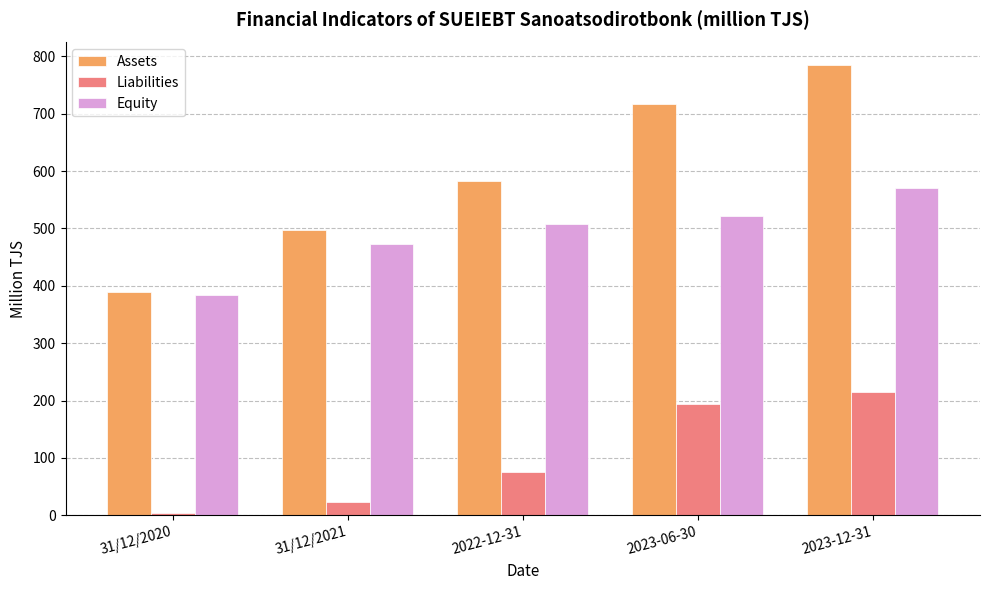

At which category does the chart reach its peak across all series?

2023-12-31